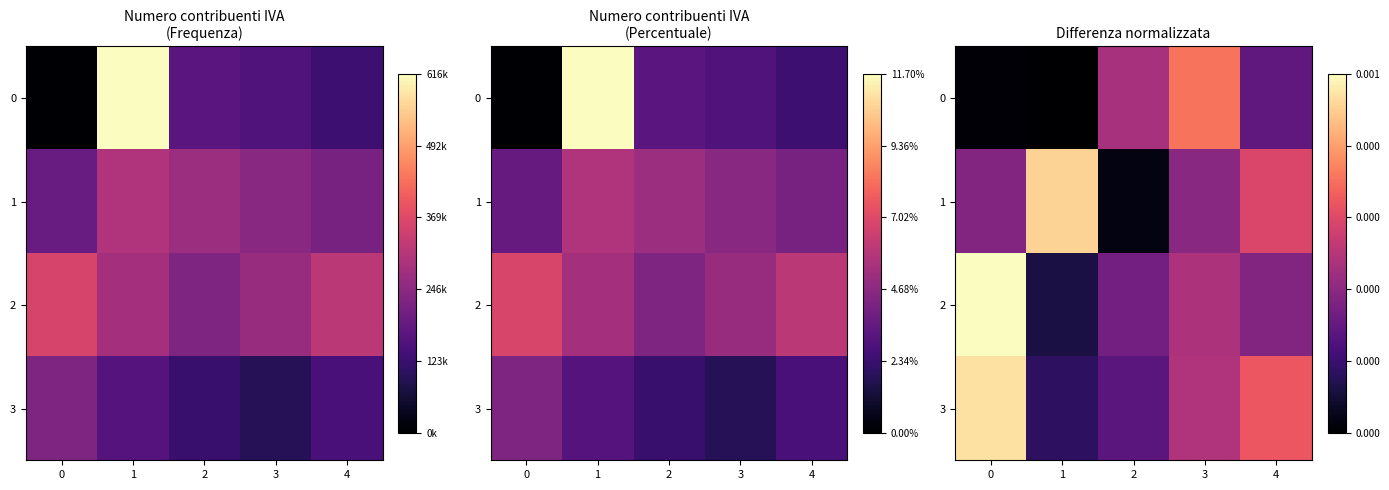

Which category has the lowest value across all series?

1